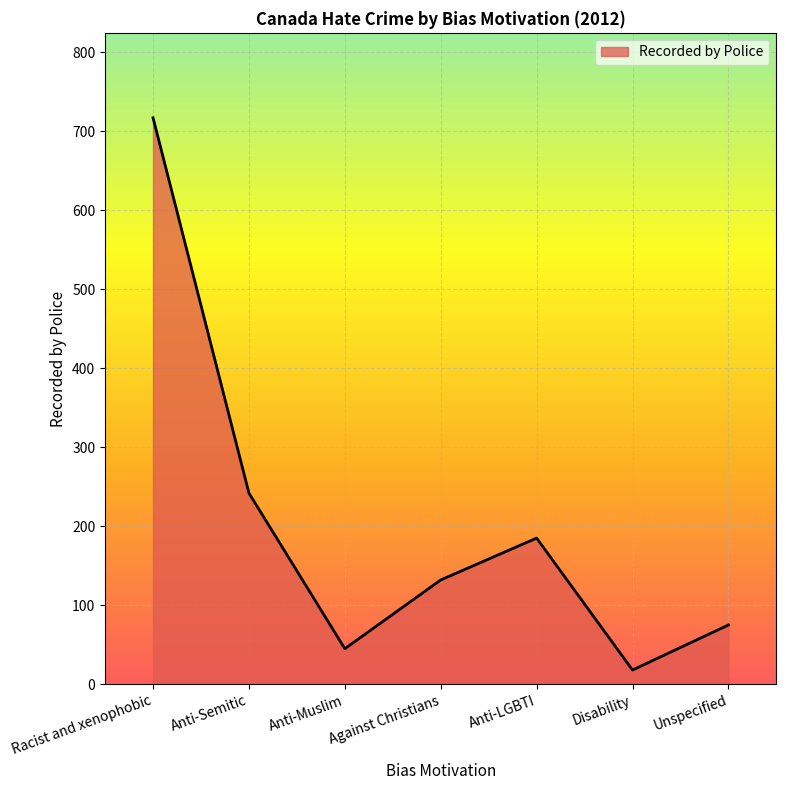

What is the sum of the values at Anti-Semitic and Anti-Muslim?

287